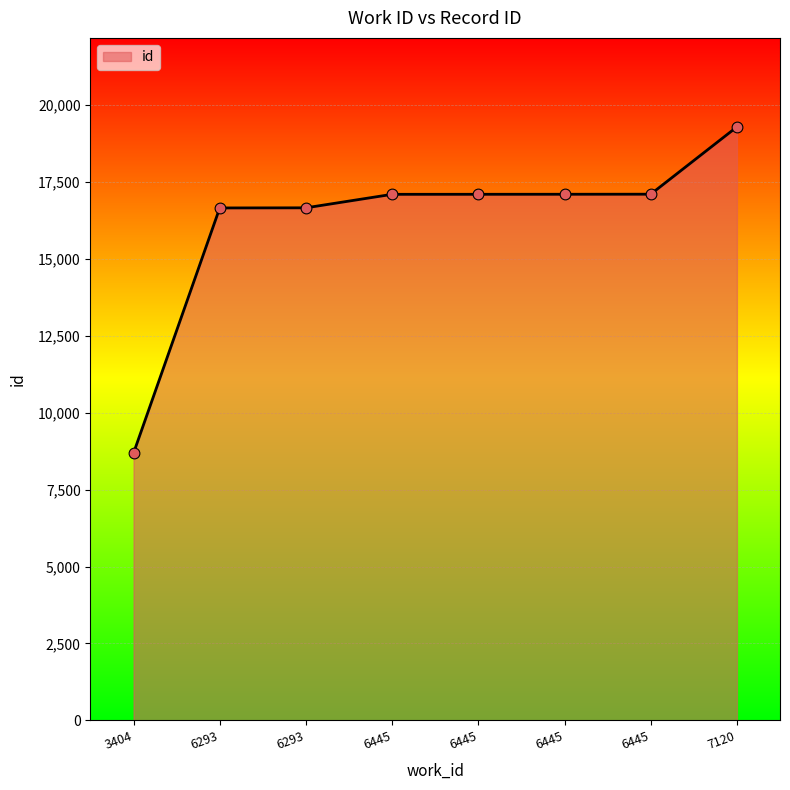

Which has a higher value, 6445 or 6293?

6445